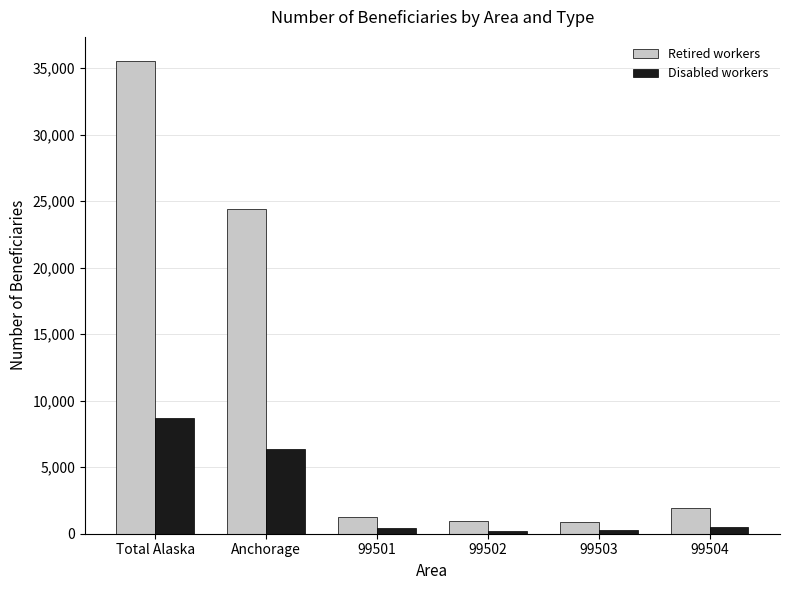

Between Total Alaska and Anchorage, which series saw the biggest shift?

Retired workers